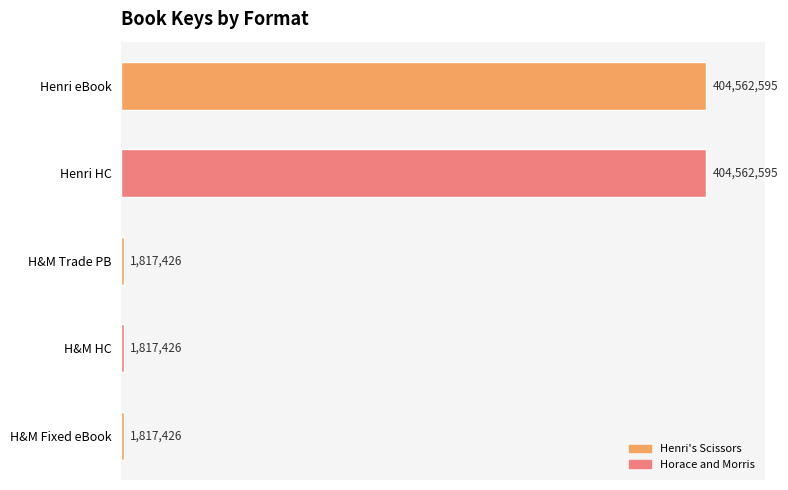

Is it true that the value at H&M Fixed eBook is 1817426?

True